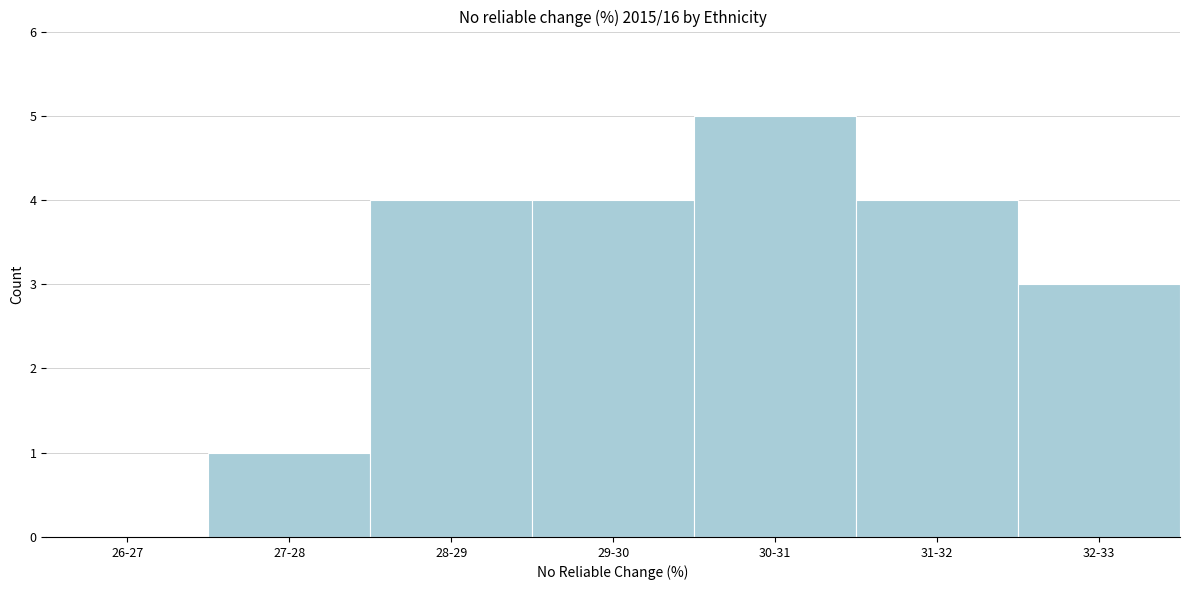

Reading left to right, transcribe all the data shown in this chart.

26-27=0	27-28=1	28-29=4	29-30=4	30-31=5	31-32=4	32-33=3